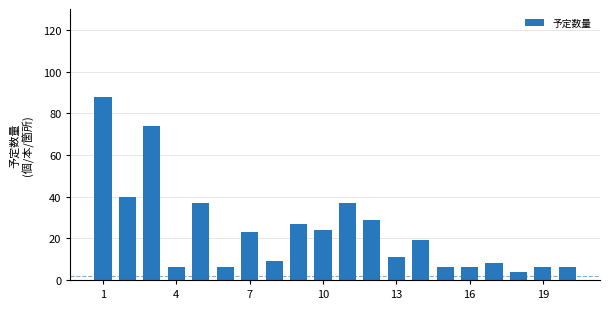

What is the value of the 2nd bar from the left?

40